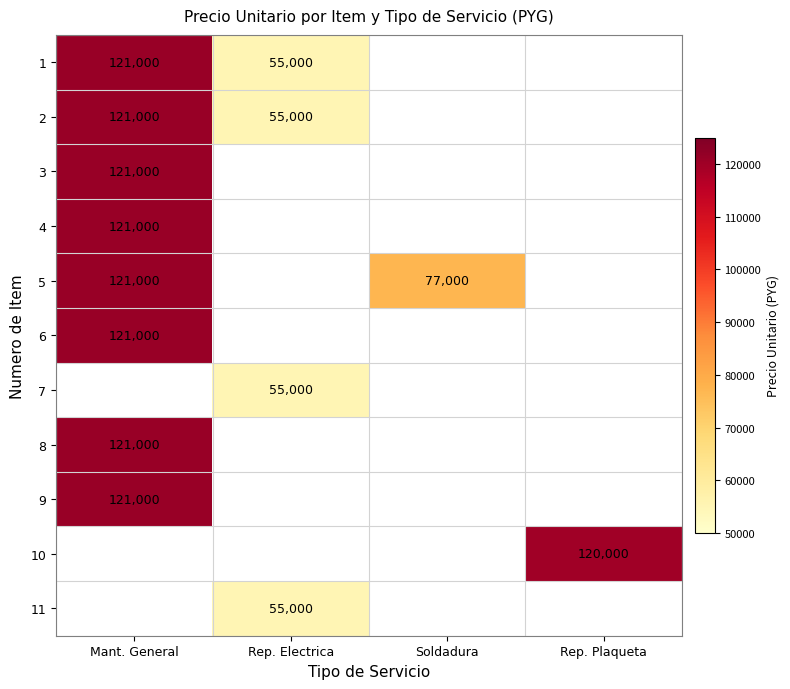

The 10 series shows 197504 at Rep. Plaqueta. True or false?

False